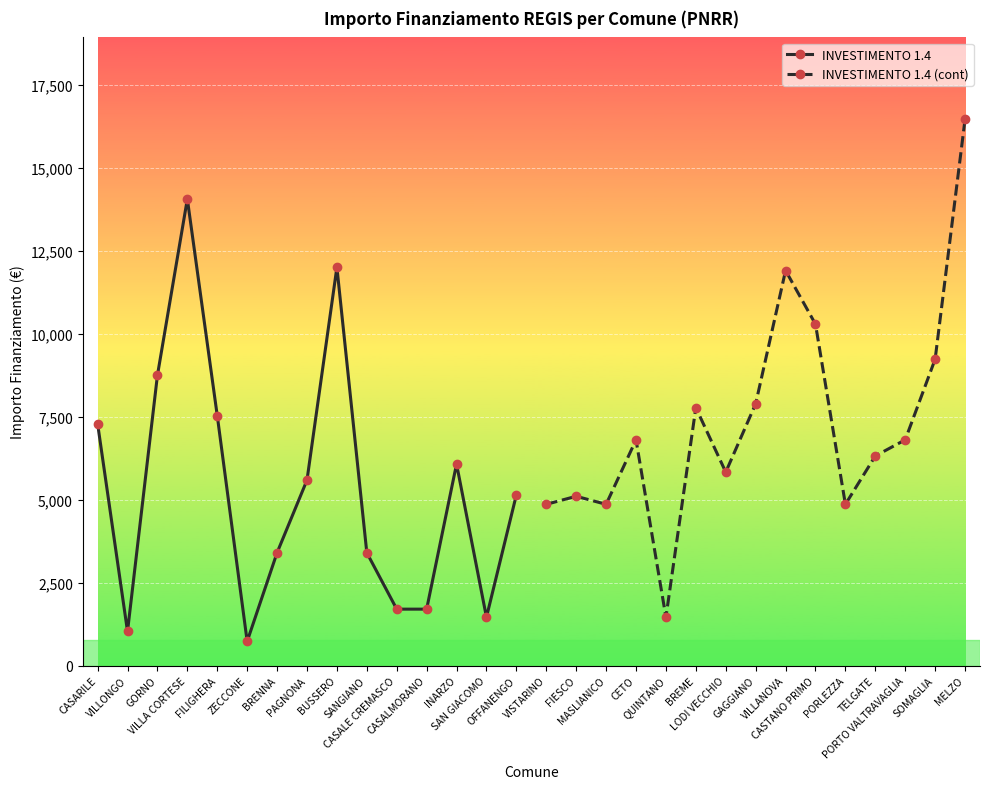

What is the highest value of the INVESTIMENTO 1.4 series?

14063